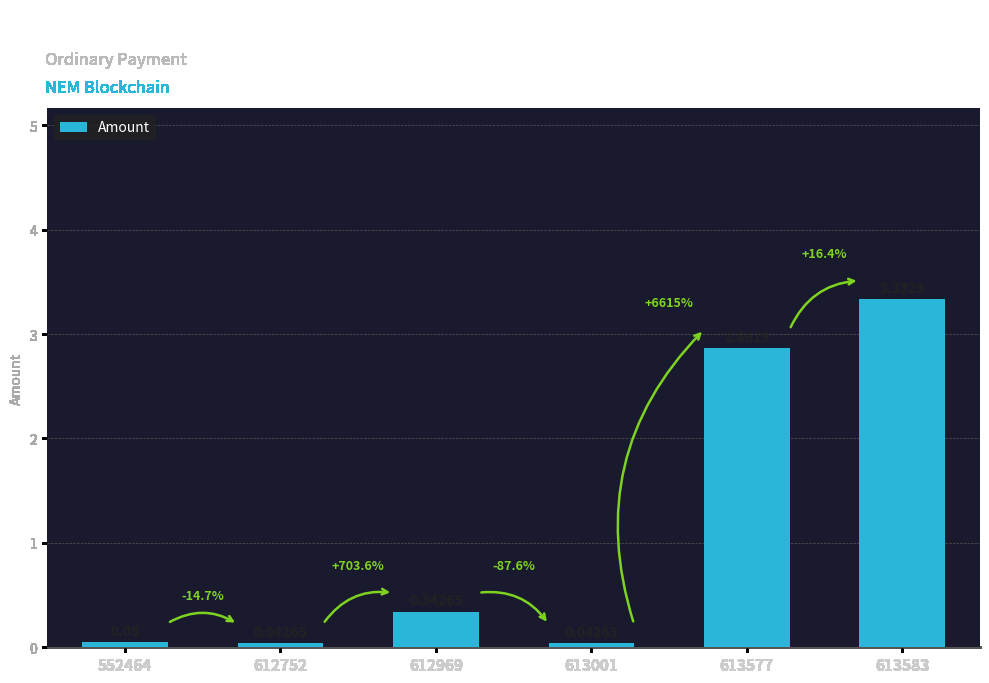

Which has a higher value, 613583 or 613577?

613583